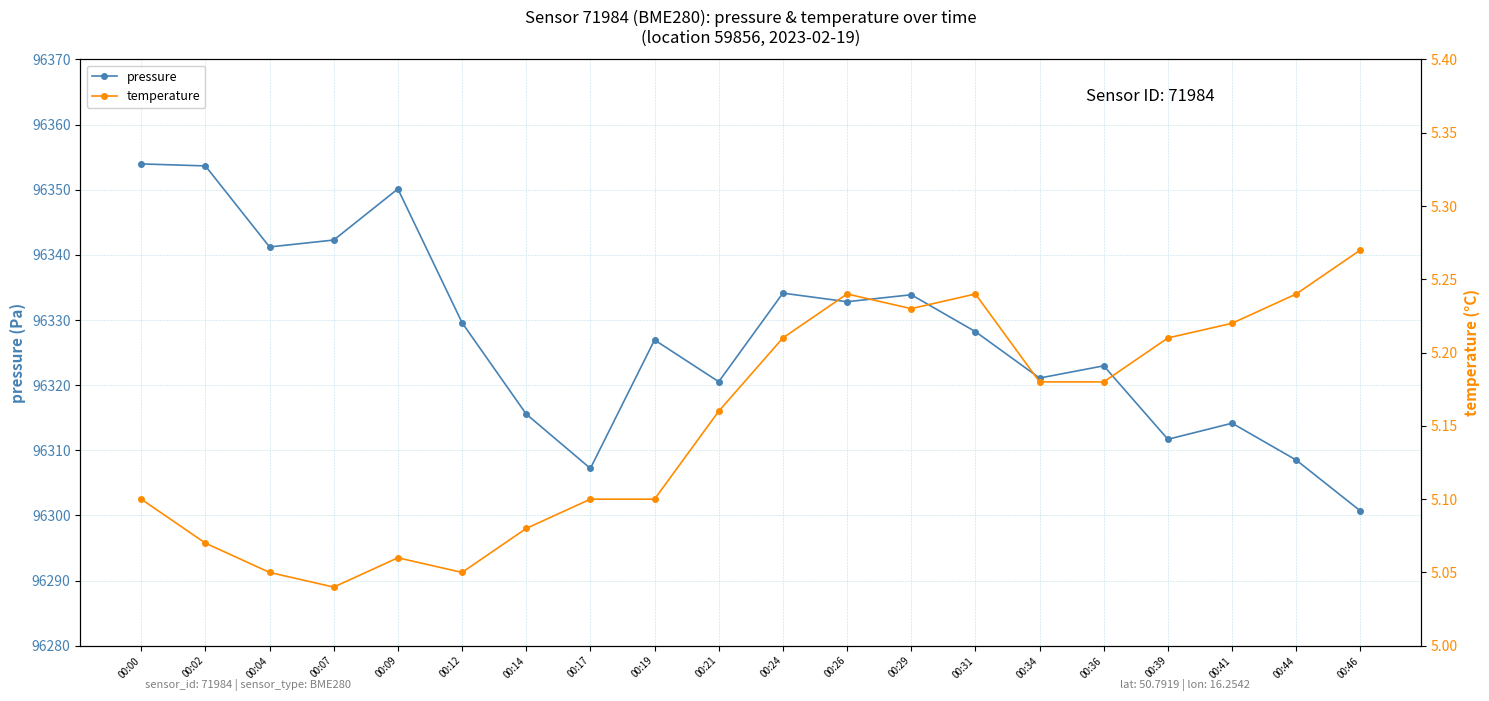

Is the value of temperature at 00:39 greater than the value of pressure at 00:29?

No